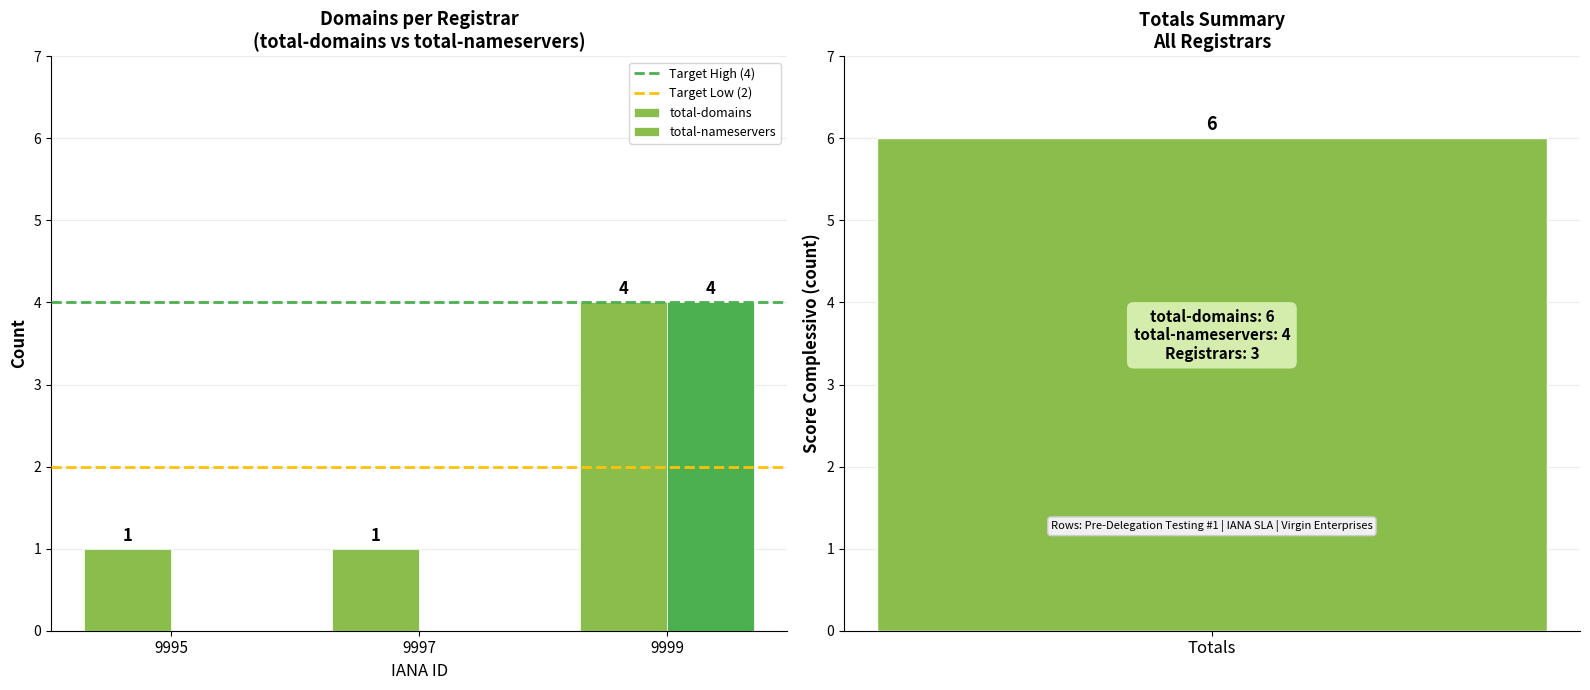

True or false: total-nameservers has a value of 2 at 9997.

False